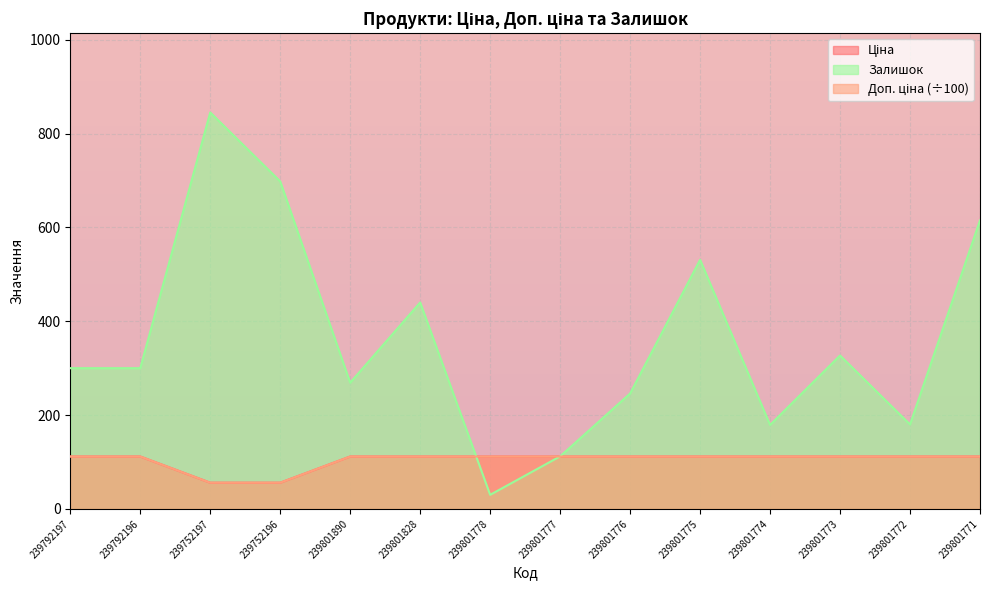

The Доп. ціна series shows 72.6 at 239801773. True or false?

False